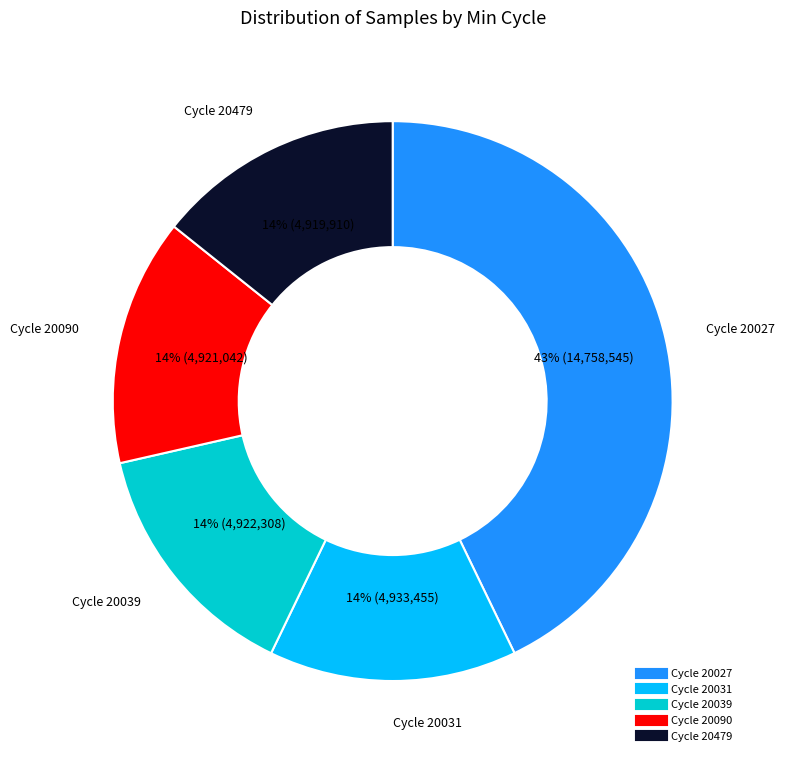

Is there any slice that represents more than half of the pie?

No